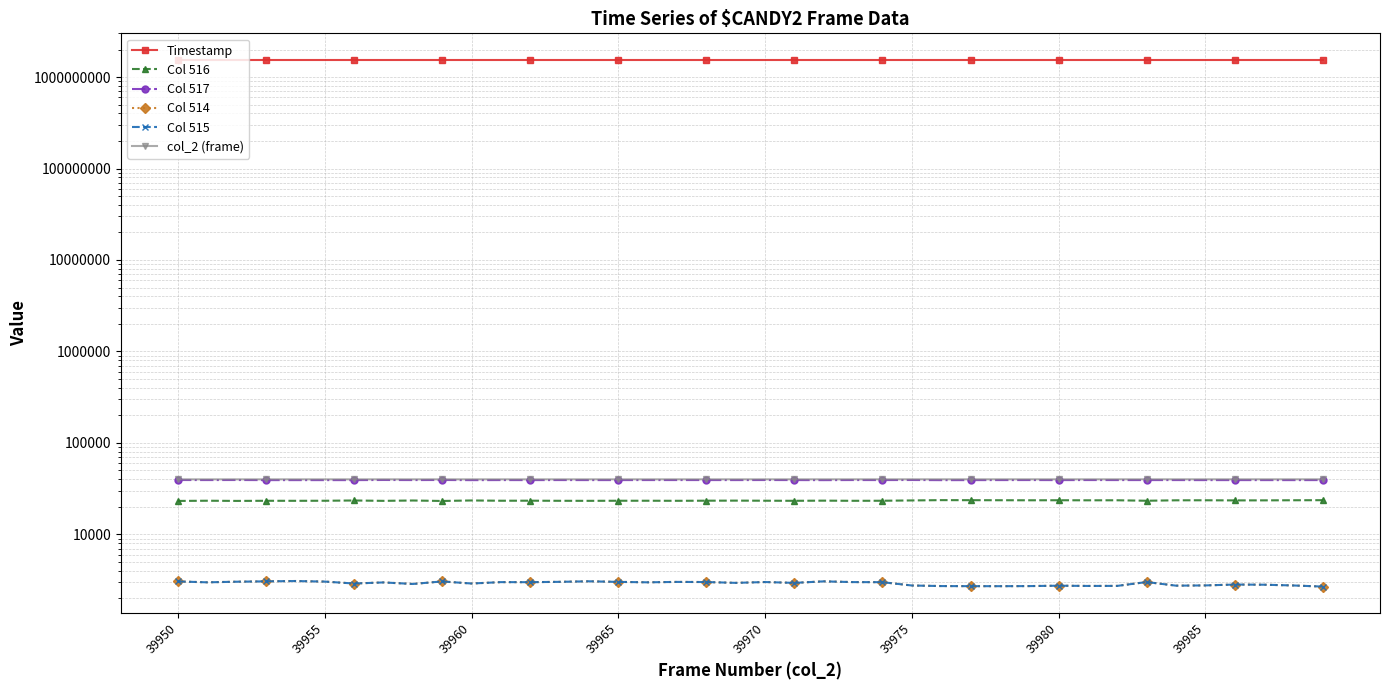

Is it true that Col 515 equals 1464.6 at 39?

False